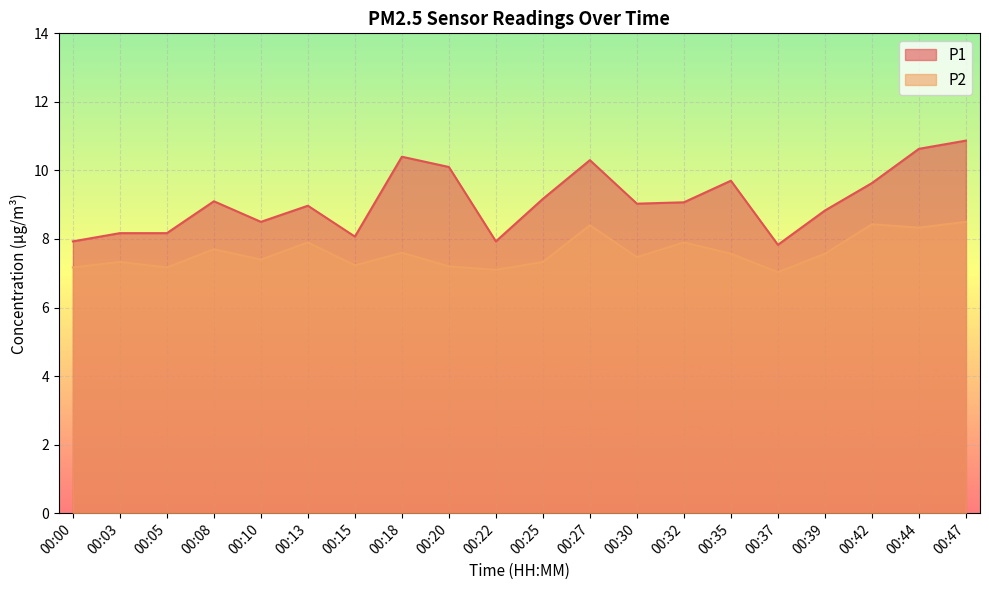

What are all the series names shown in the legend?

P1, P2